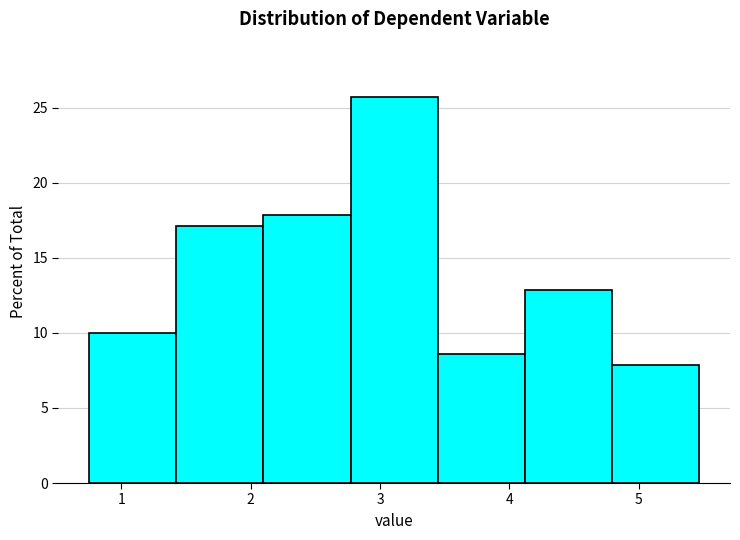

Over which range of the x-axis is the bar tallest?

2.8 to 3.4